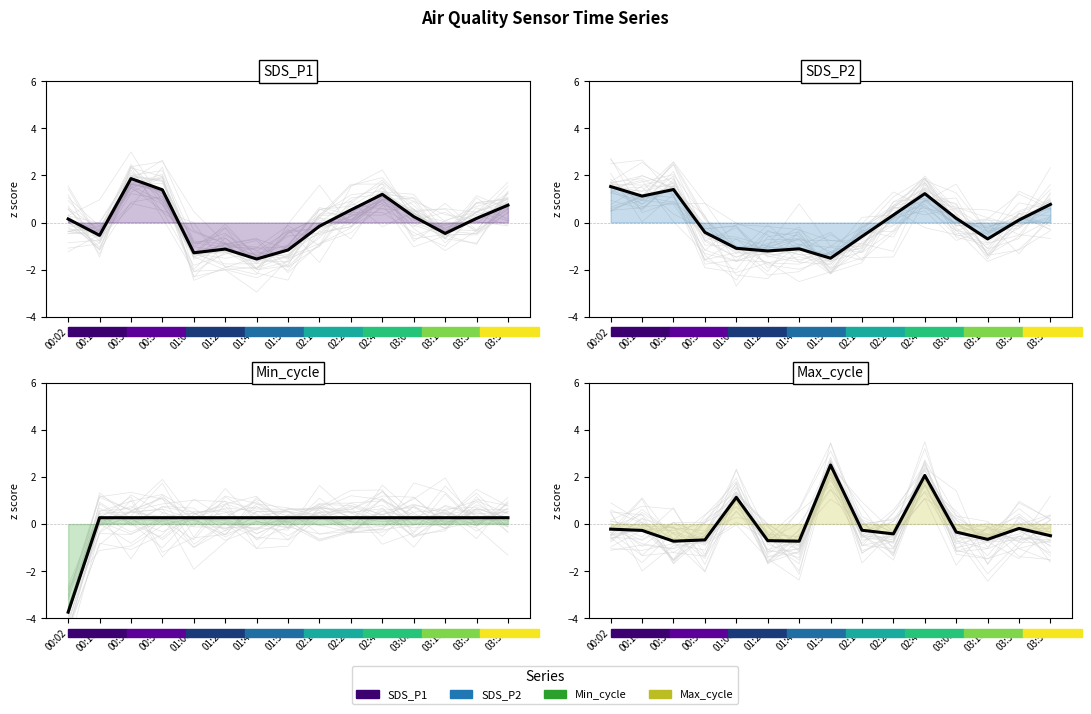

At which label does SDS_P2 reach its minimum?

01:53